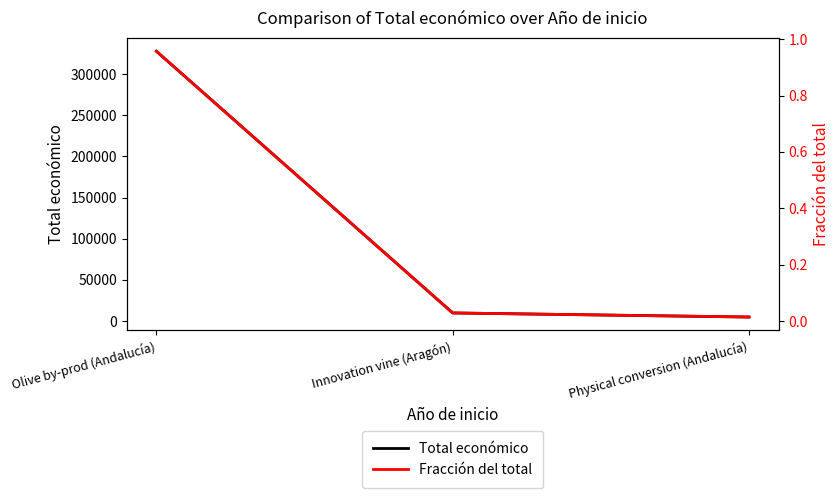

At which label is Total económico closest to 166307?

Innovation vine (Aragón)